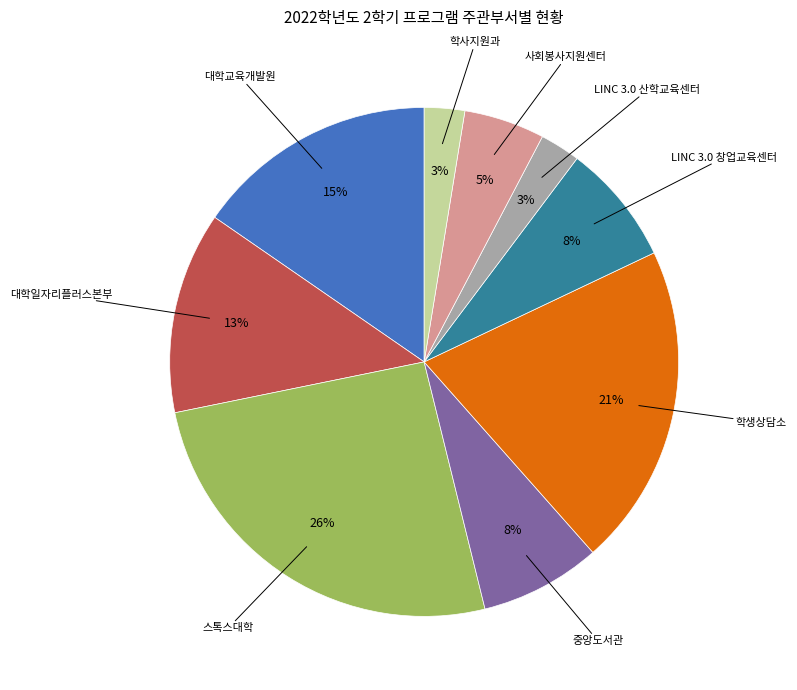

To the nearest percent, what is the average slice percentage?

11%